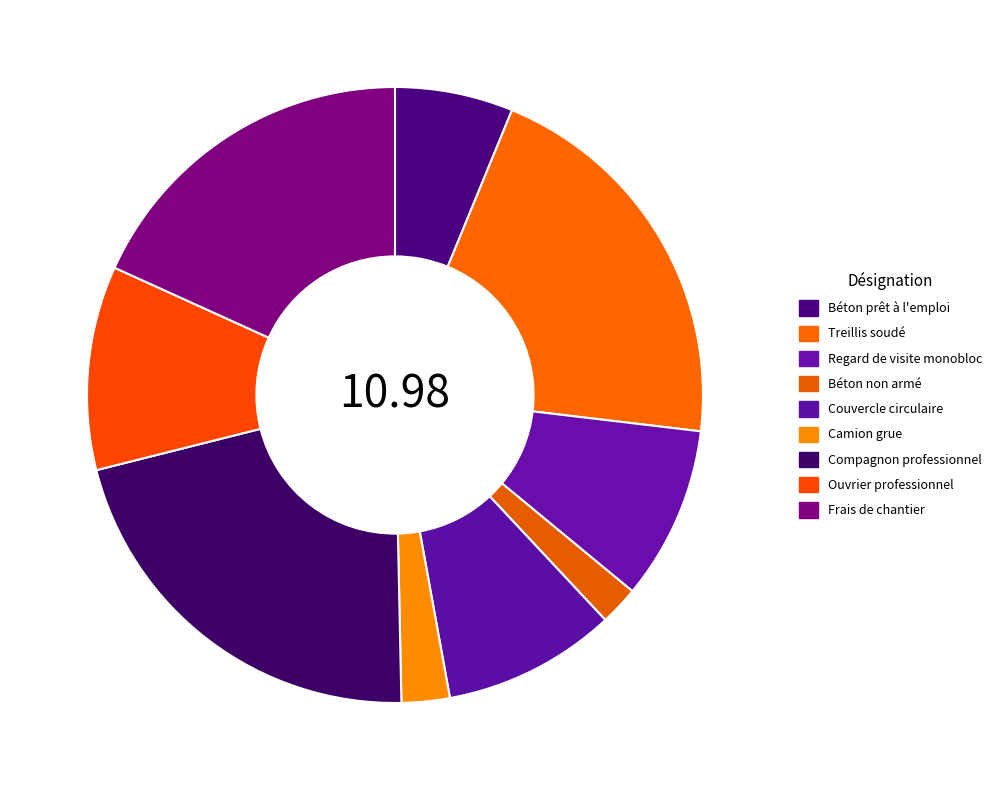

To the nearest percent, what is the difference between the Compagnon professionnel and Béton prêt à l'emploi slice percentages?

15%